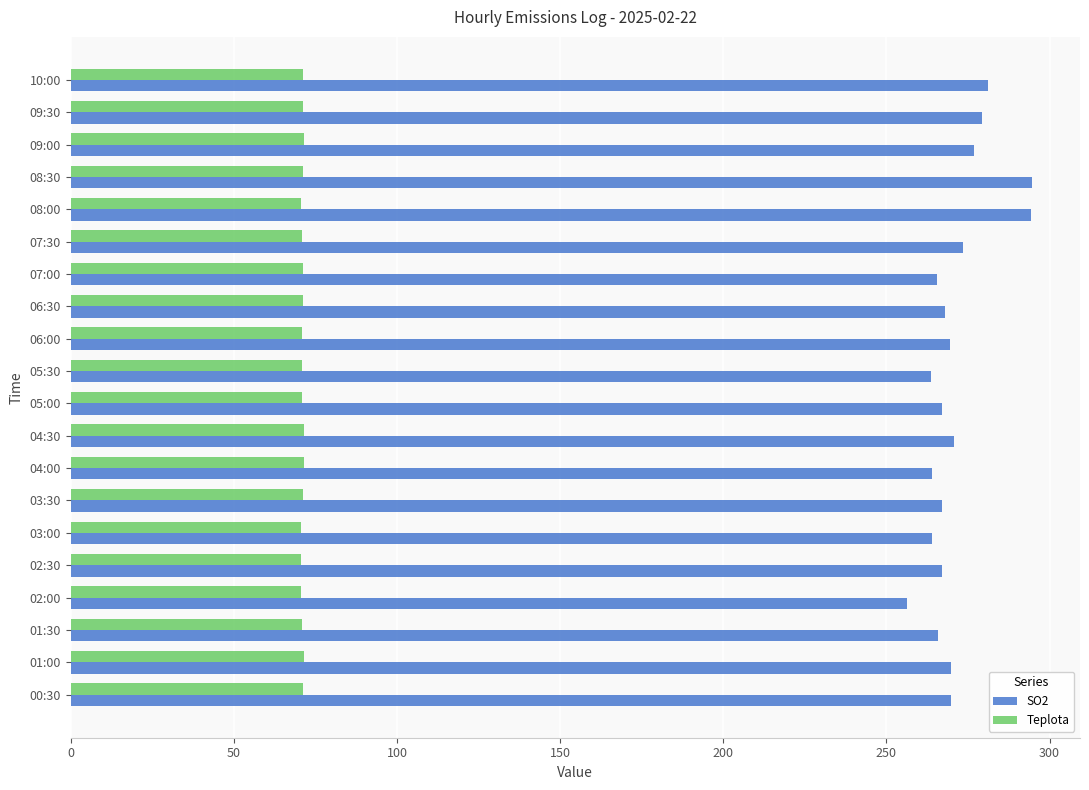

List the series in order of their peak value, lowest first.

Teplota, SO2